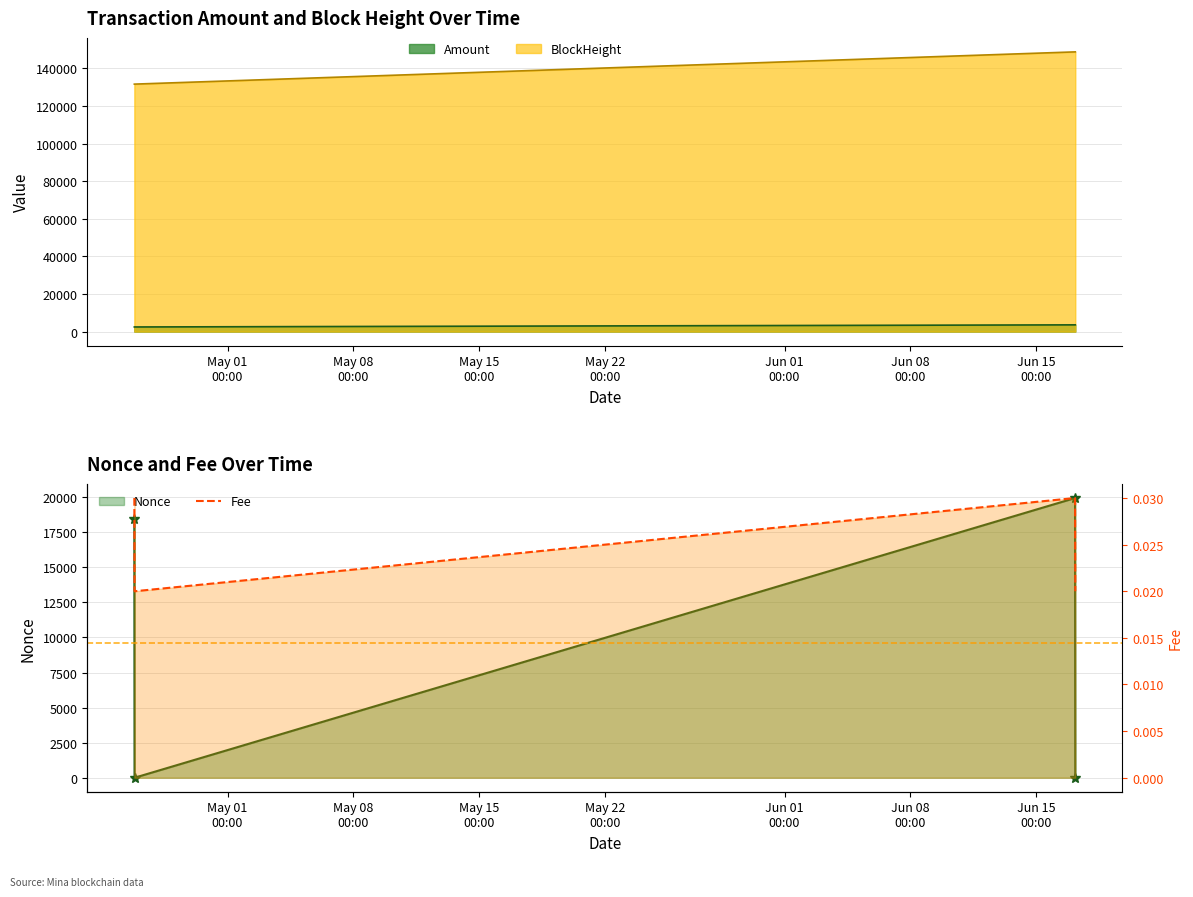

True or false: Amount and BlockHeight intersect in this chart.

False